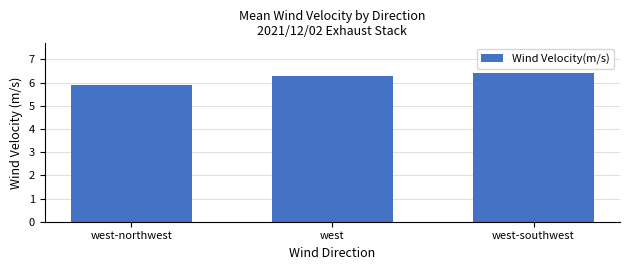

How many values are between 5 and 6?

1